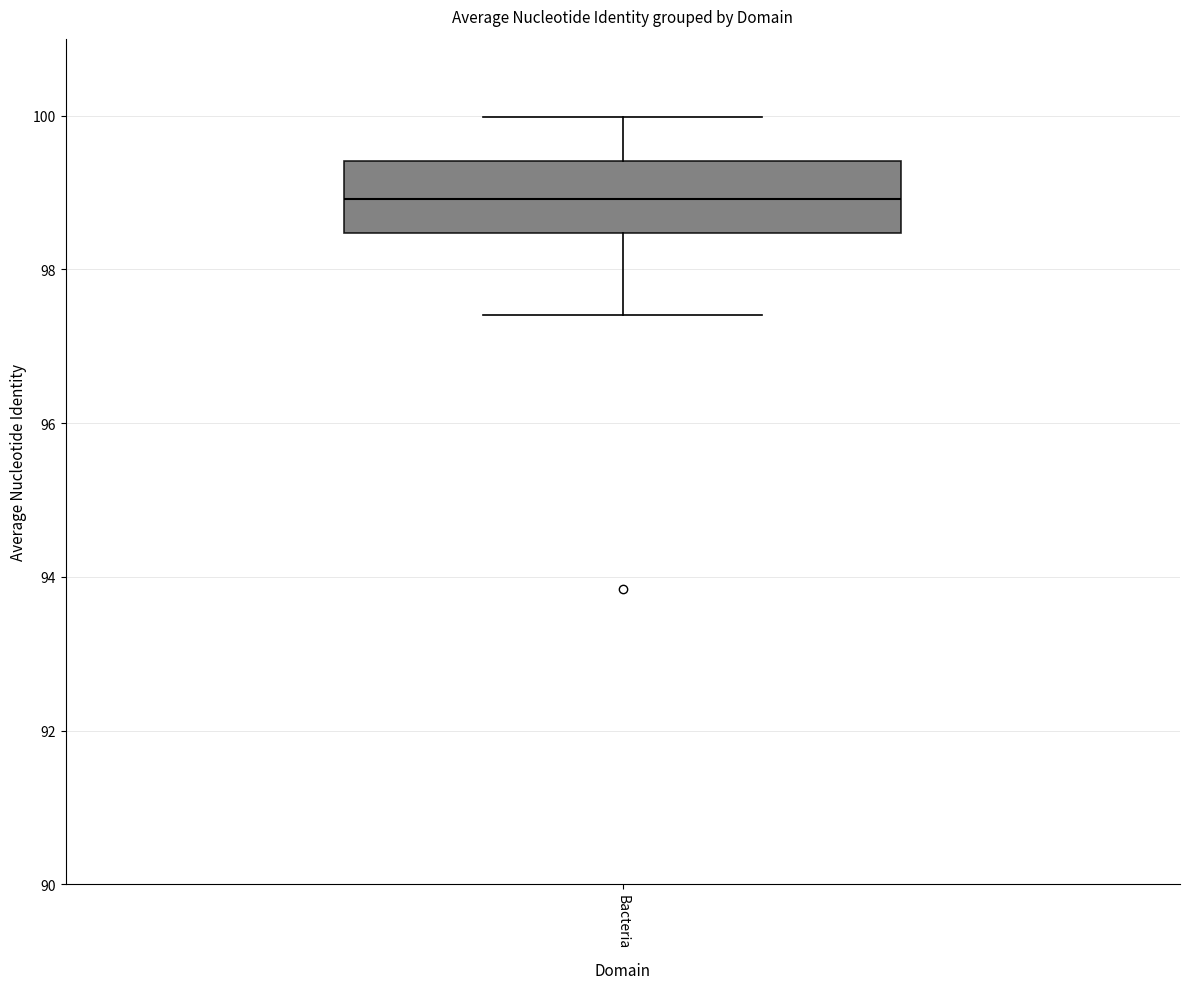

Read this box plot against the y-axis: the position of the median line, the range covered by the box, and the ends of both whiskers. The values are not printed on the chart, so give them approximately, as read against the axis.

median 99.0, box 98.4 to 99.4, whiskers 97.4 to 100.0